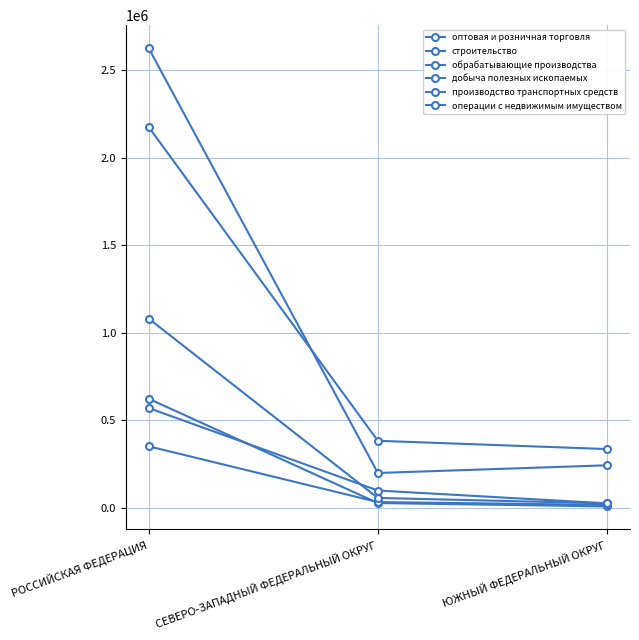

At which label is операции с недвижимым имуществом closest to 551607?

СЕВЕРО-ЗАПАДНЫЙ ФЕДЕРАЛЬНЫЙ ОКРУГ